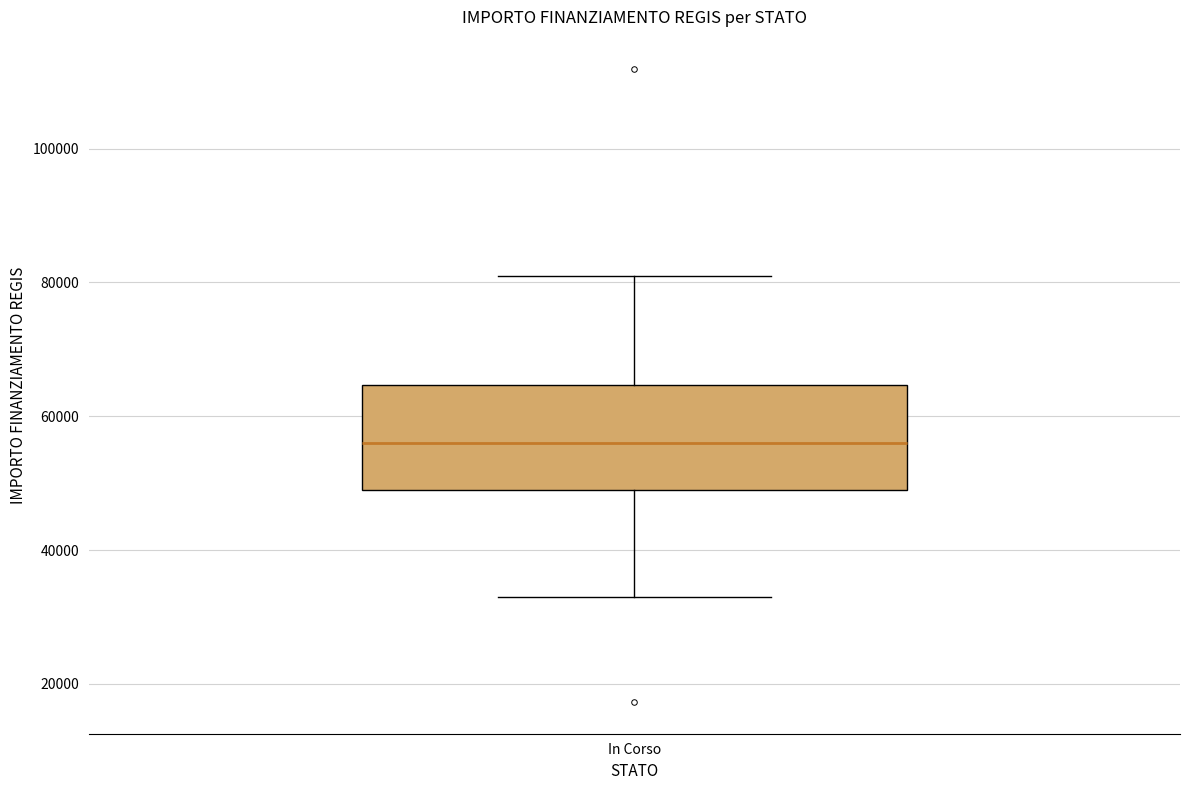

Transcribe this box plot: give where the median line is, the range the box spans, and where the two whiskers end, as read against the y-axis. The values are not printed on the chart, so give them approximately, as read against the axis.

median 56000, box 50000 to 64000, whiskers 32000 to 80000